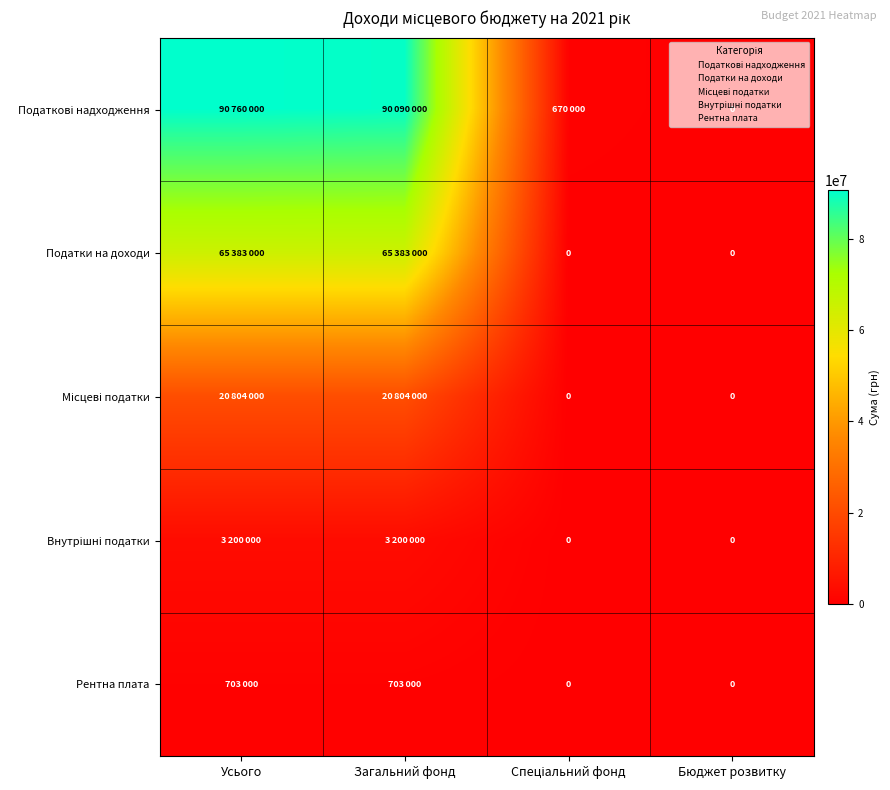

Rank the categories by Рентна плата value from highest to lowest.

Усього, Загальний фонд, Спеціальний фонд, Бюджет розвитку